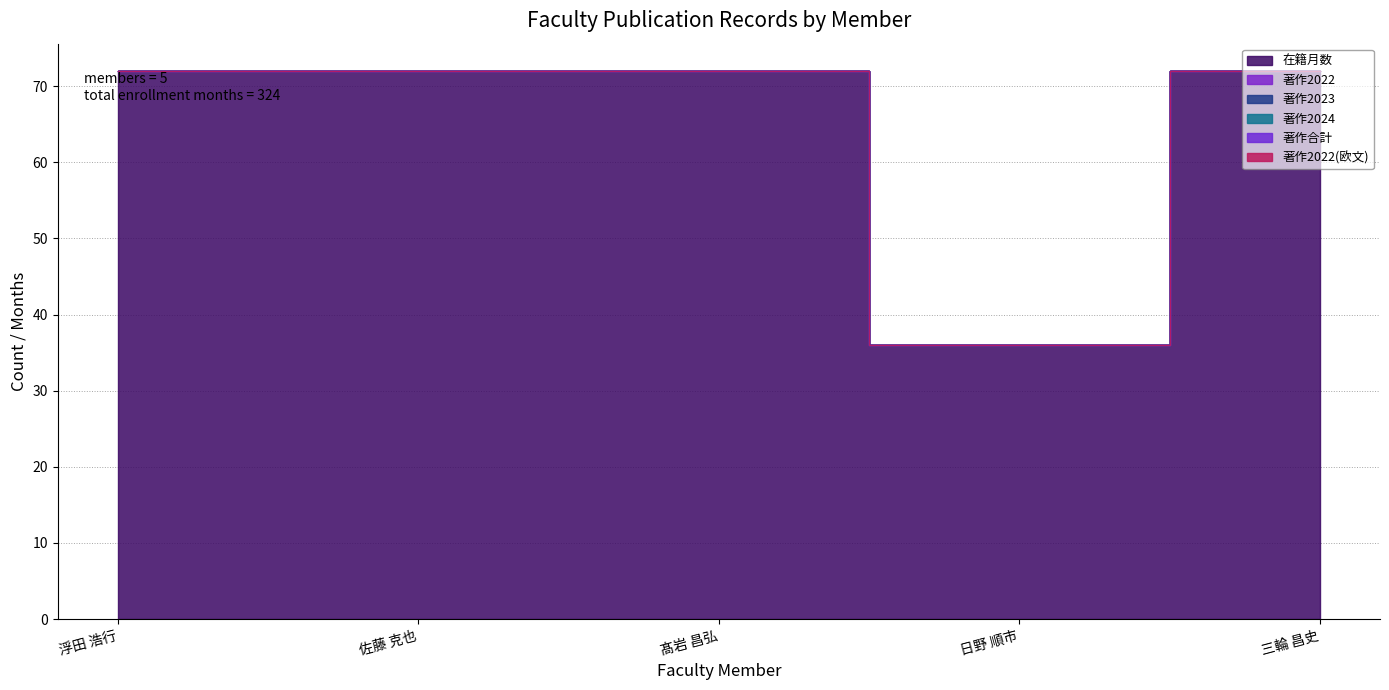

What is the label of the 5th point from the left?

三輪 昌史